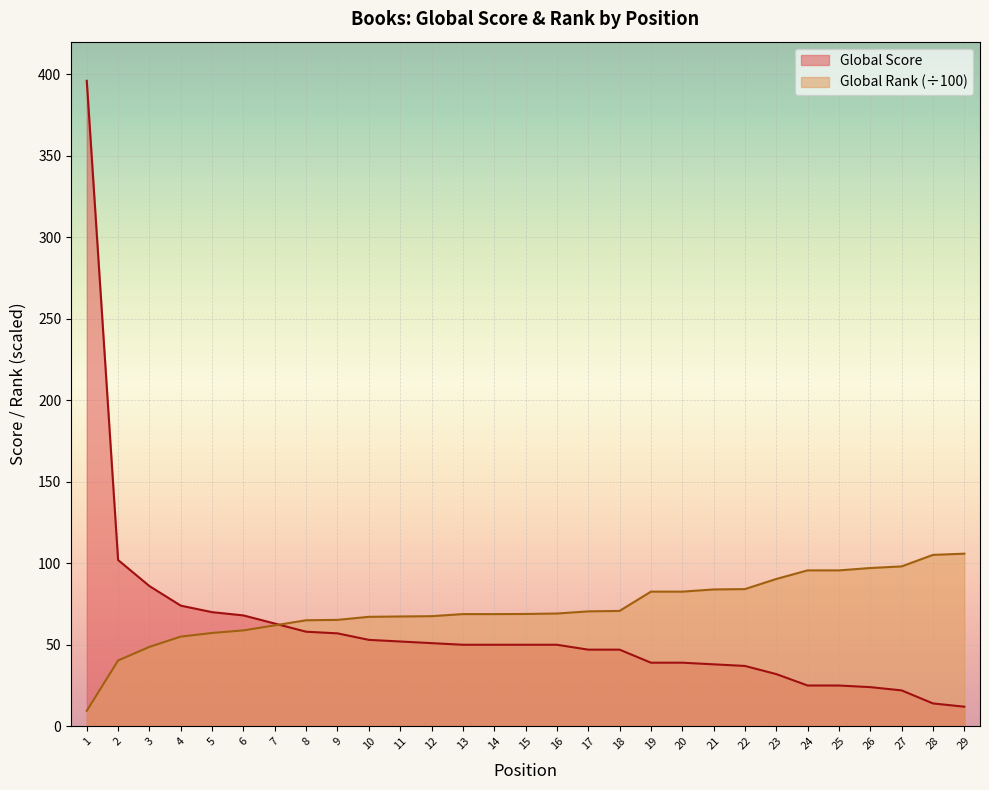

Reading left to right, extract all data points from this chart.

Global Score: 1=396.0	2=102.0	3=86.0	4=74.0	5=70.0	6=68.0	7=63.0	8=58.0	9=57.0	10=53.0	11=52.0	12=51.0	13=50.0	14=50.0	15=50.0	16=50.0	17=47.0	18=47.0	19=39.0	20=39.0	21=38.0	22=37.0	23=32.0	24=25.0	25=25.0	26=24.0	27=22.0	28=14.0	29=12.0
Global Rank (scaled): 1=9.5	2=40.4	3=48.7	4=55.0	5=57.2	6=58.8	7=61.9	8=65.0	9=65.3	10=67.1	11=67.3	12=67.5	13=68.8	14=68.8	15=68.9	16=69.2	17=70.5	18=70.8	19=82.6	20=82.6	21=83.9	22=84.2	23=90.4	24=95.6	25=95.6	26=97.1	27=98.1	28=105.1	29=105.9